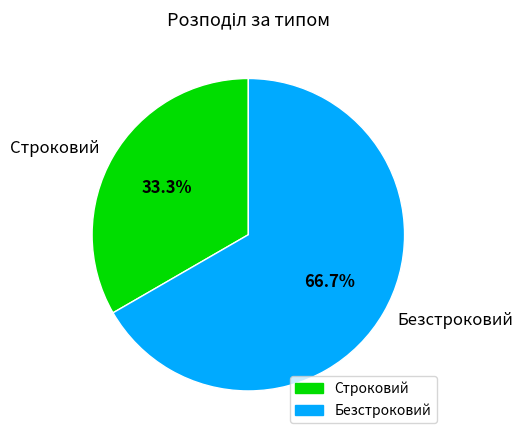

To the nearest percent, what is the average slice percentage?

50%